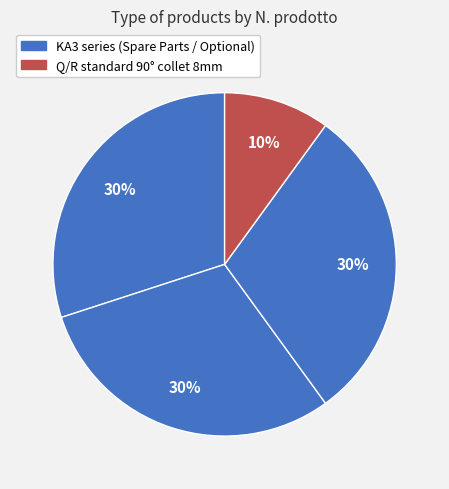

Count the number of slices in the pie.

4